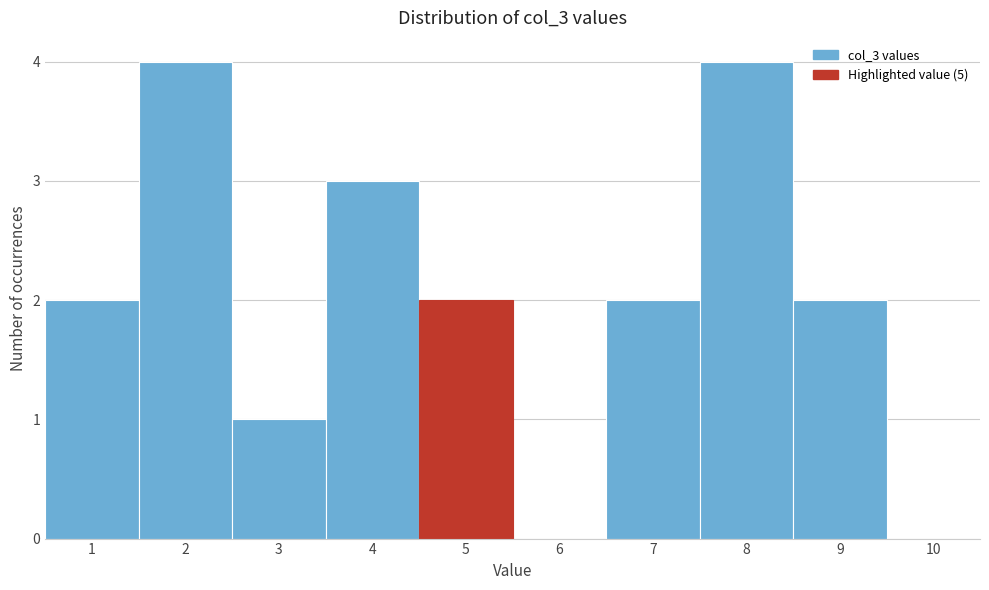

Reading left to right, list every bar in this chart as the range it spans on the x-axis followed by its height. The values are not printed on the chart, so give them approximately, as read against the axis.

0.5 to 1.5: 2
1.5 to 2.5: 4
2.5 to 3.5: 1
3.5 to 4.5: 3
4.5 to 5.5: 2
5.5 to 6.5: 0
6.5 to 7.5: 2
7.5 to 8.5: 4
8.5 to 9.5: 2
9.5 to 10.5: 0